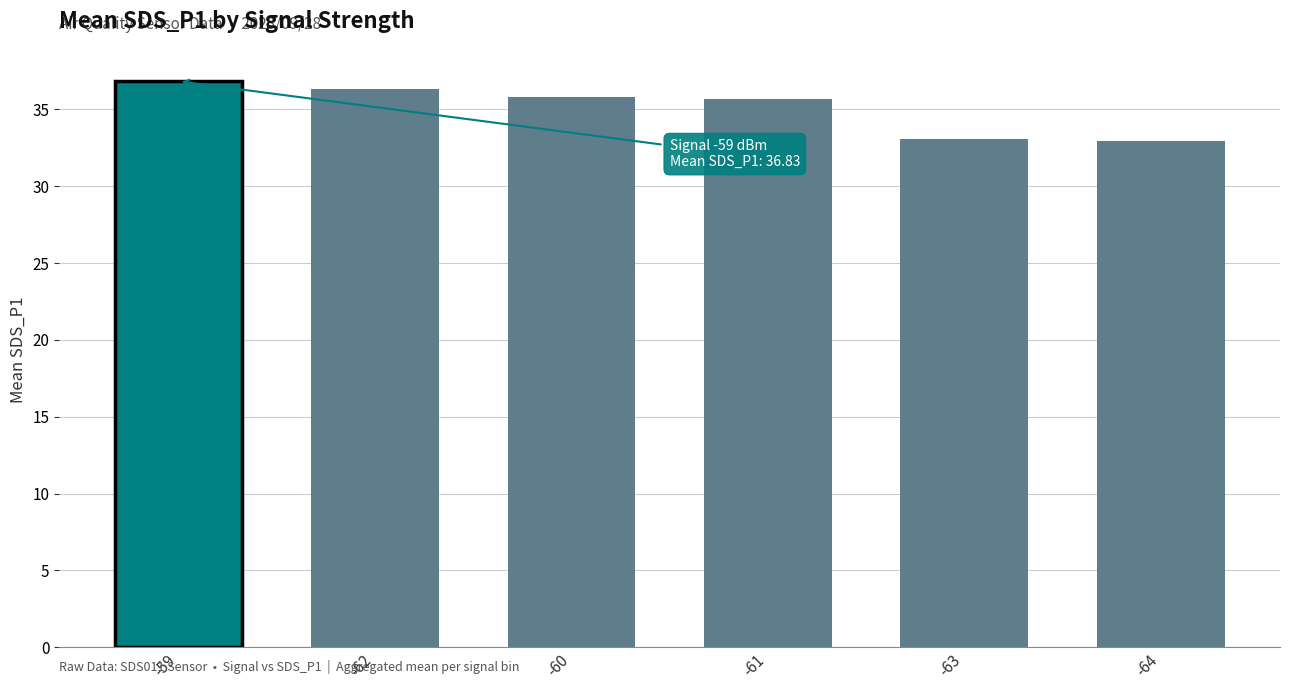

What is the label of the 2nd bar from the left?

-62